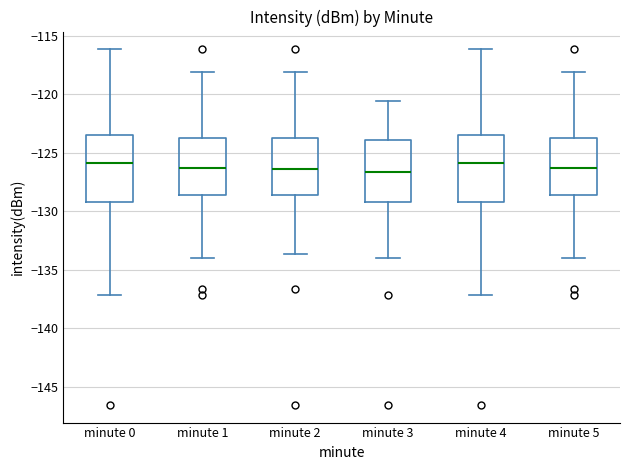

Reading left to right, read every box against the y-axis: the position of its median line, the range the box covers, and the ends of its whiskers. The values are not printed on the chart, so give them approximately, as read against the axis.

minute 0: median -126.0, box -129.0 to -123.5, whiskers -137.0 to -116.0
minute 1: median -126.5, box -128.5 to -123.5, whiskers -134.0 to -118.0
minute 2: median -126.5, box -128.5 to -123.5, whiskers -133.5 to -118.0
minute 3: median -126.5, box -129.0 to -124.0, whiskers -134.0 to -120.5
minute 4: median -126.0, box -129.0 to -123.5, whiskers -137.0 to -116.0
minute 5: median -126.5, box -128.5 to -123.5, whiskers -134.0 to -118.0